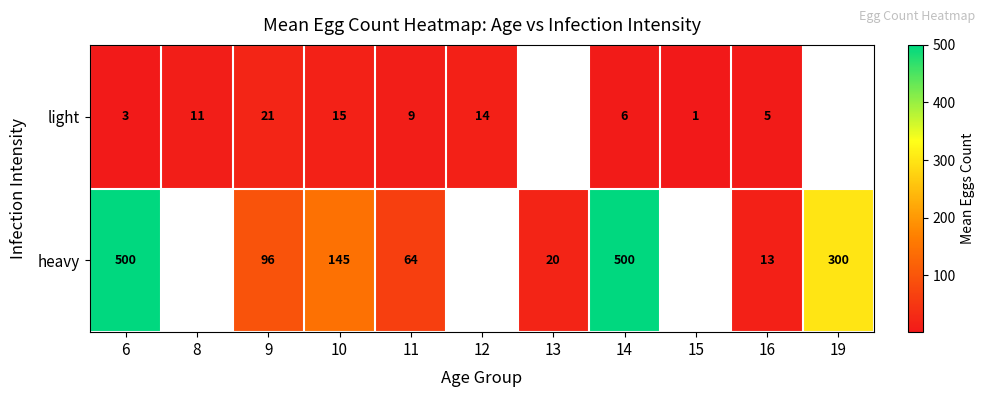

Is the value of heavy at 16 greater than the value of light at 11?

Yes